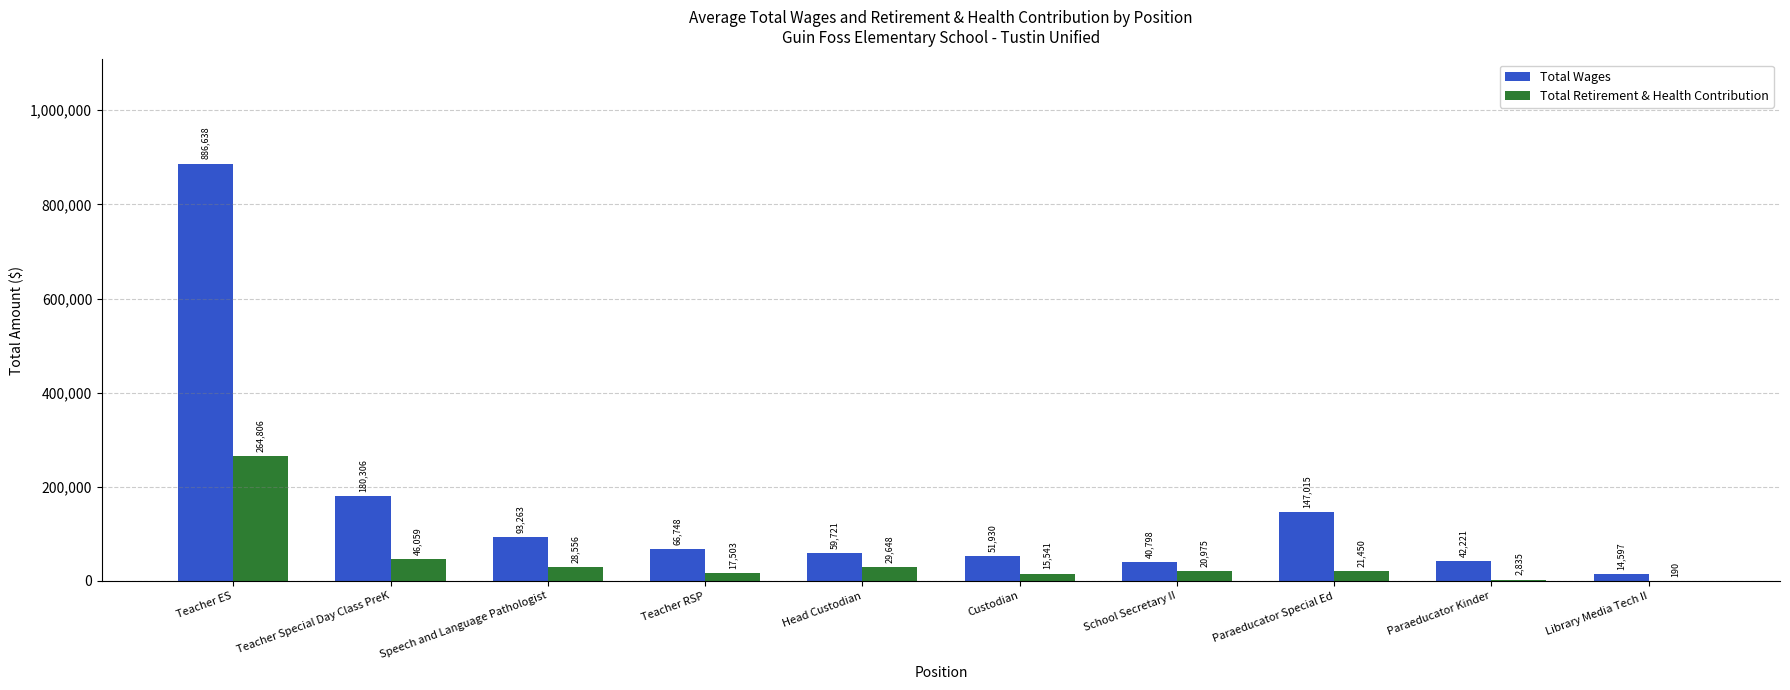

Reading left to right, extract all data points from this chart.

Total Wages: 886638	180306	93263	66748	59721	51930	40798	147015	42221	14597
Total Retirement & Health Contribution: 264806	46059	28556	17503	29648	15541	20975	21450	2835	190